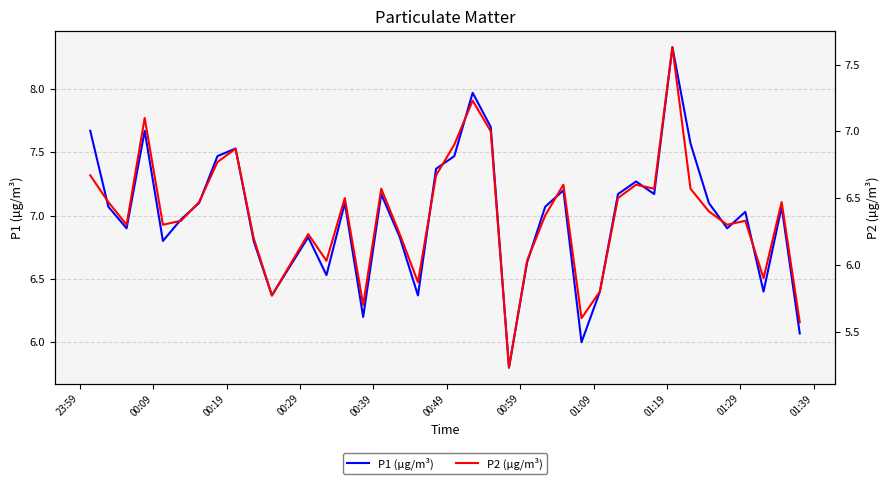

What are all the series names shown in the legend?

P1 (µg/m³), P2 (µg/m³)